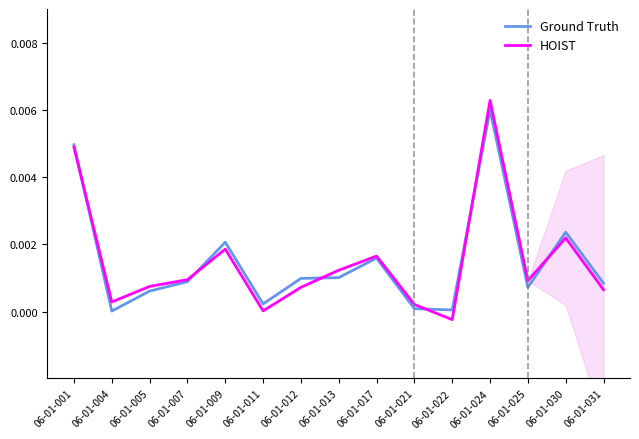

The Ground Truth series shows 0.0 at 06-01-001. True or false?

True